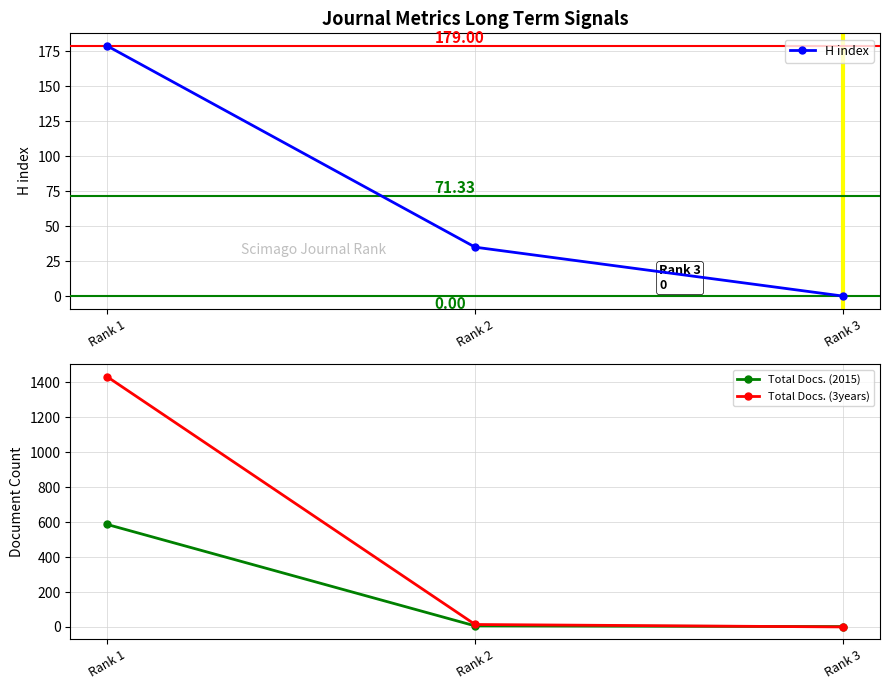

Is the value of Total Docs. (2015) at Rank 2 greater than the value of H index at Rank 2?

No